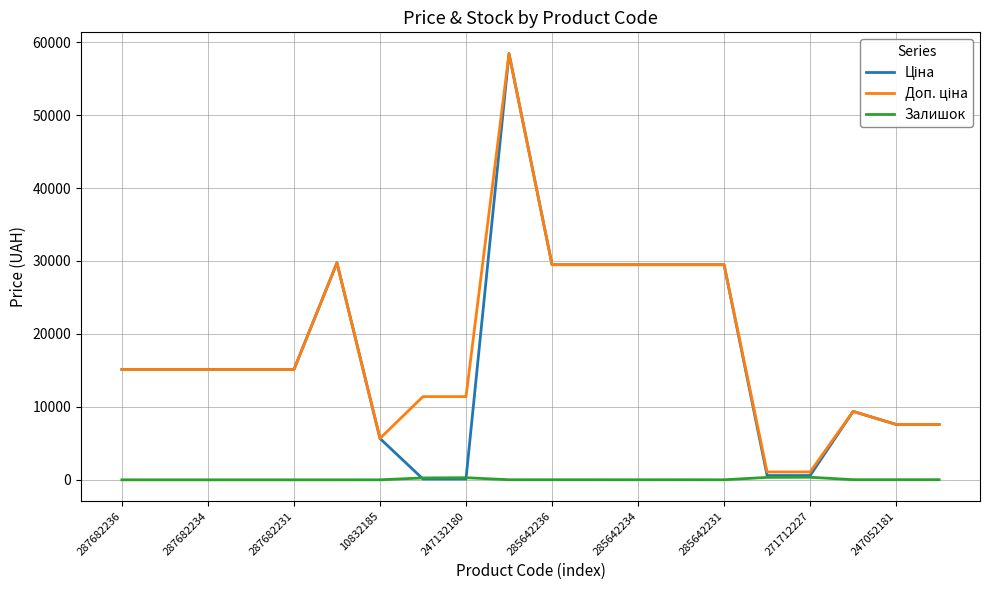

What is the maximum value shown in the chart?

58426.5